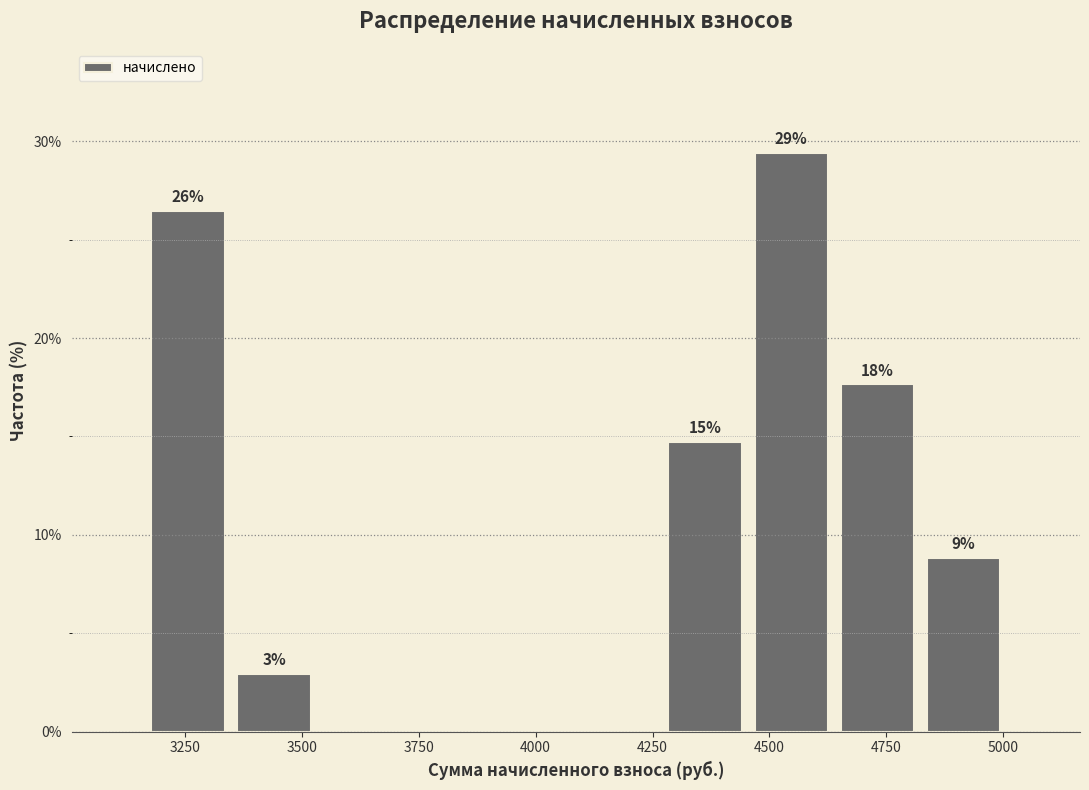

Around what value on the x-axis is the tallest bar? Give the approximate position of its centre, as read against the axis.

4550